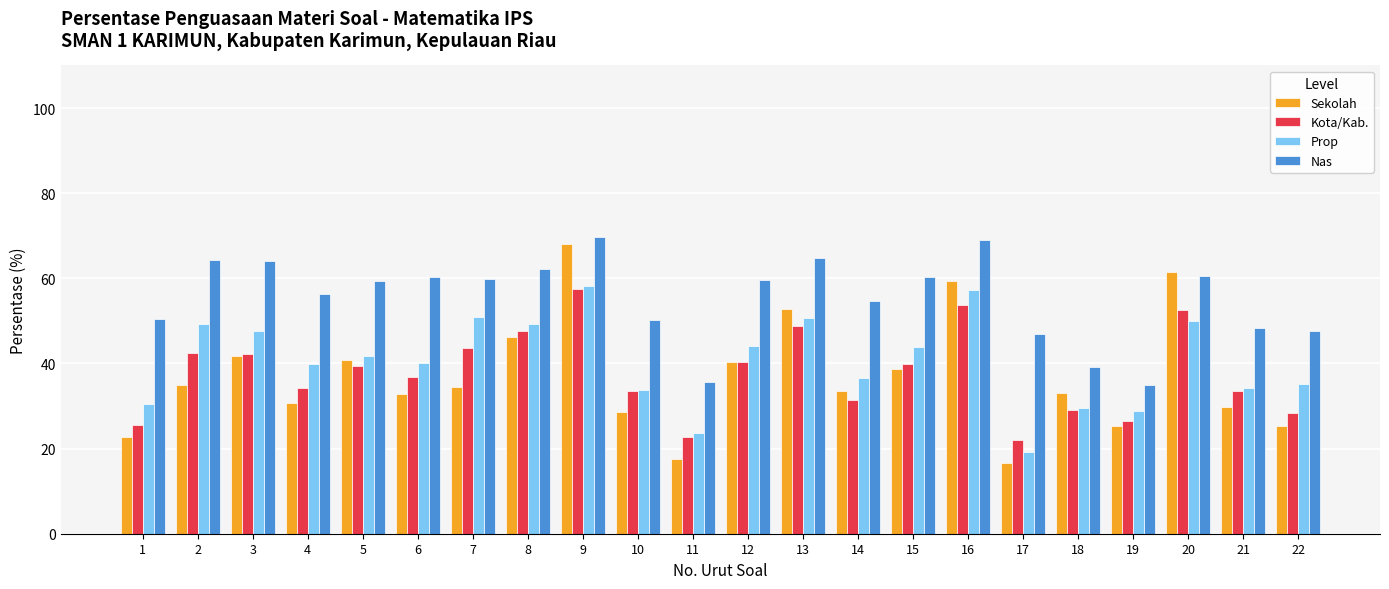

At 19, list the series in order from largest to smallest.

Nas, Prop, Kota/Kab., Sekolah